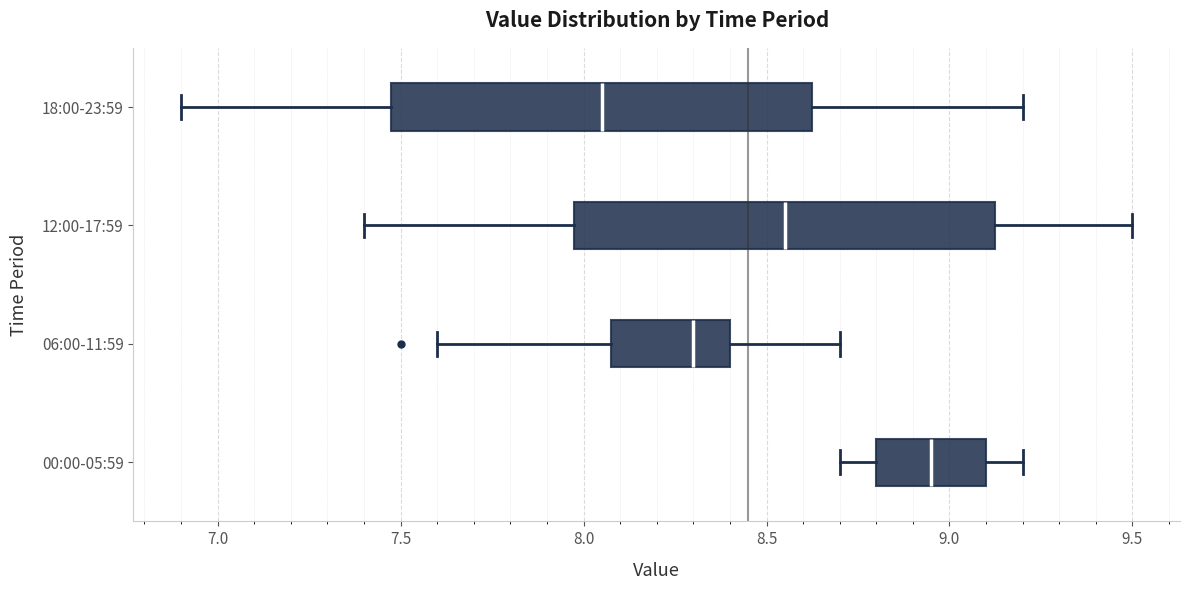

Reading bottom to top, read every box against the x-axis: the position of its median line, the range the box covers, and the ends of its whiskers. The values are not printed on the chart, so give them approximately, as read against the axis.

00:00-05:59: median 8.95, box 8.80 to 9.10, whiskers 8.70 to 9.20
06:00-11:59: median 8.30, box 8.10 to 8.40, whiskers 7.60 to 8.70
12:00-17:59: median 8.55, box 8.00 to 9.15, whiskers 7.40 to 9.50
18:00-23:59: median 8.05, box 7.50 to 8.65, whiskers 6.90 to 9.20